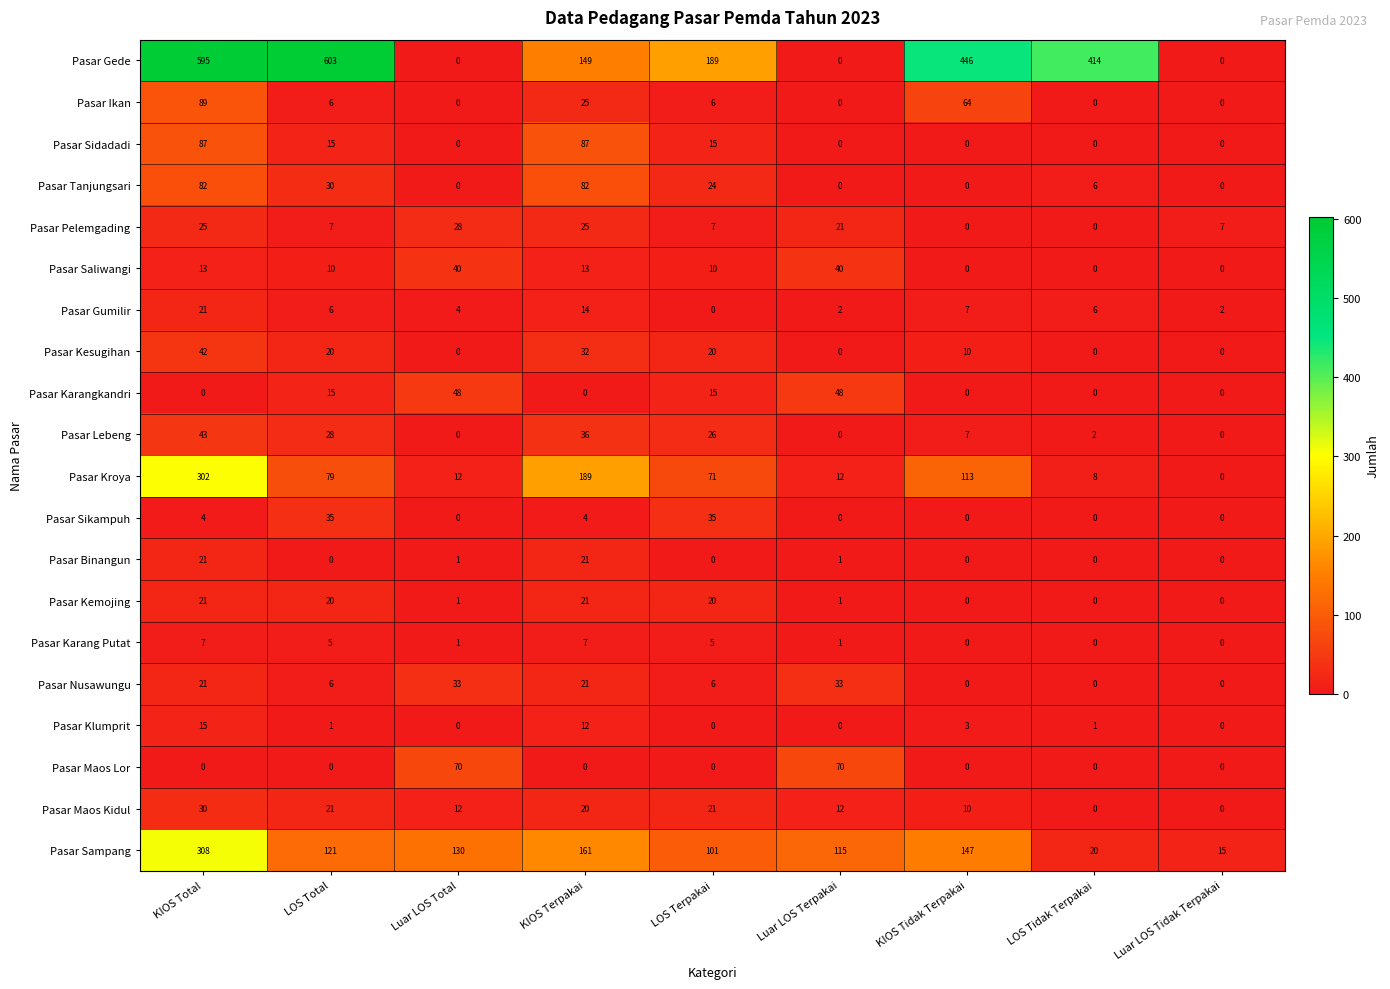

Which label corresponds to the largest value in the chart?

LOS Total